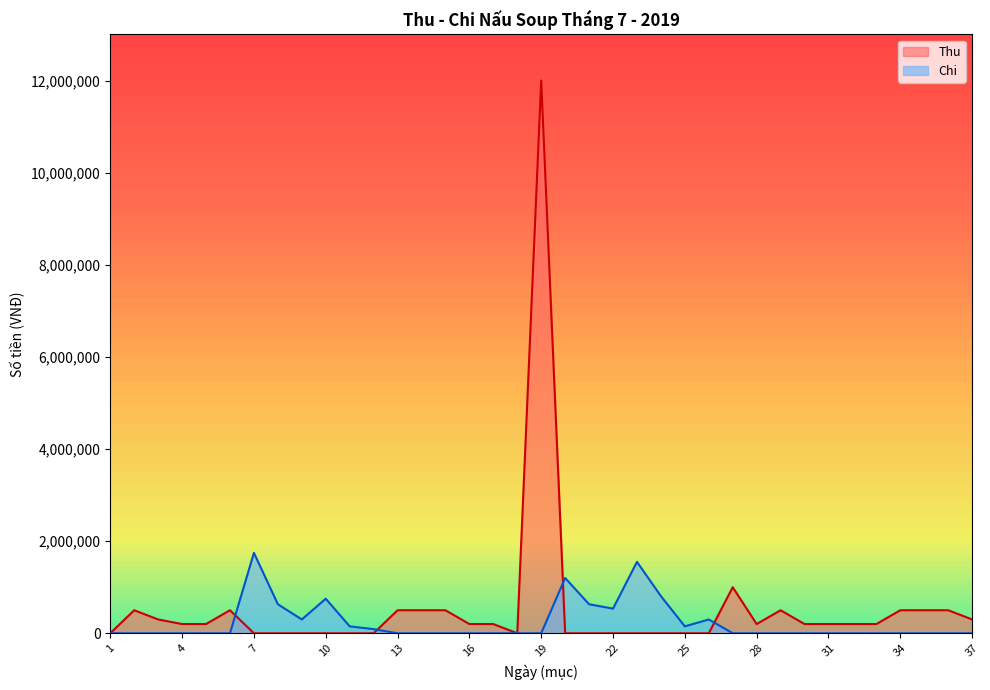

Which label corresponds to the largest value in the chart?

19